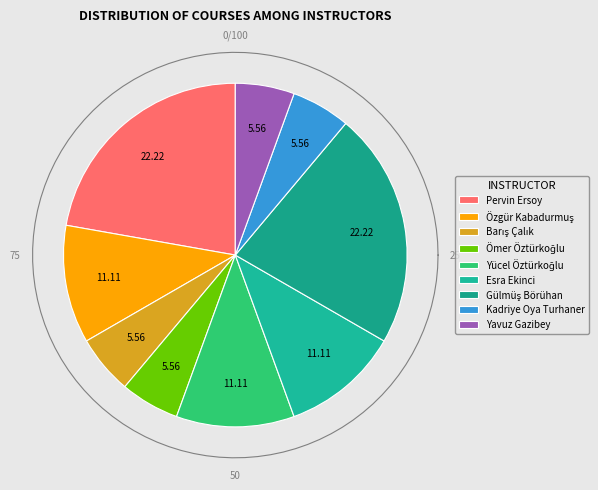

Which slice is the smallest?

Barış Çalık